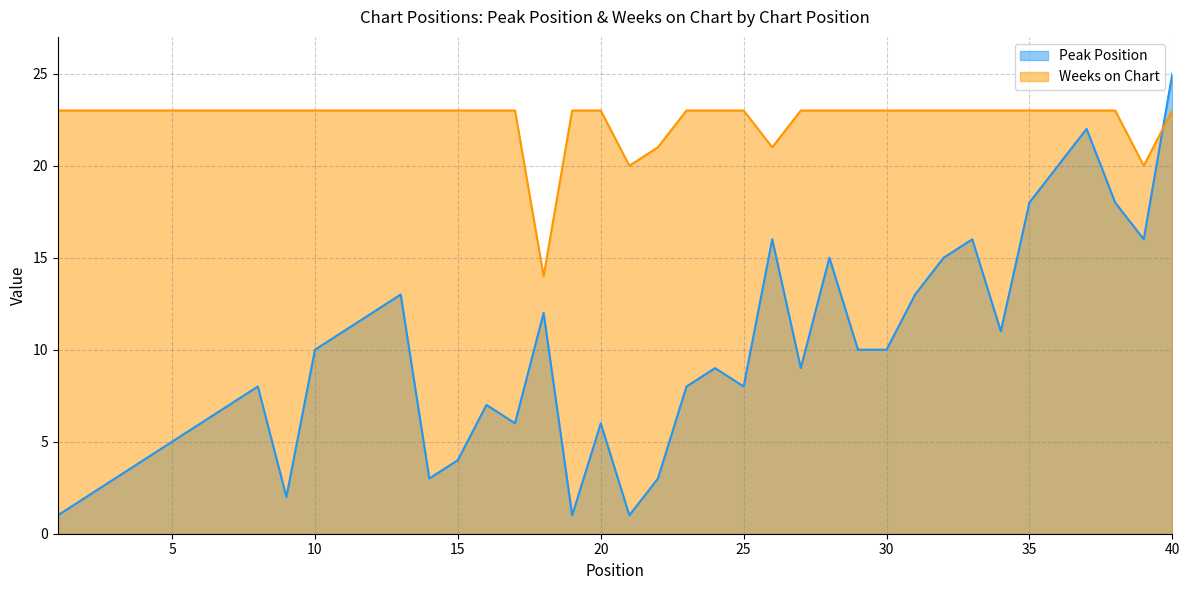

True or false: Weeks on Chart has a value of 34 at 36.

False